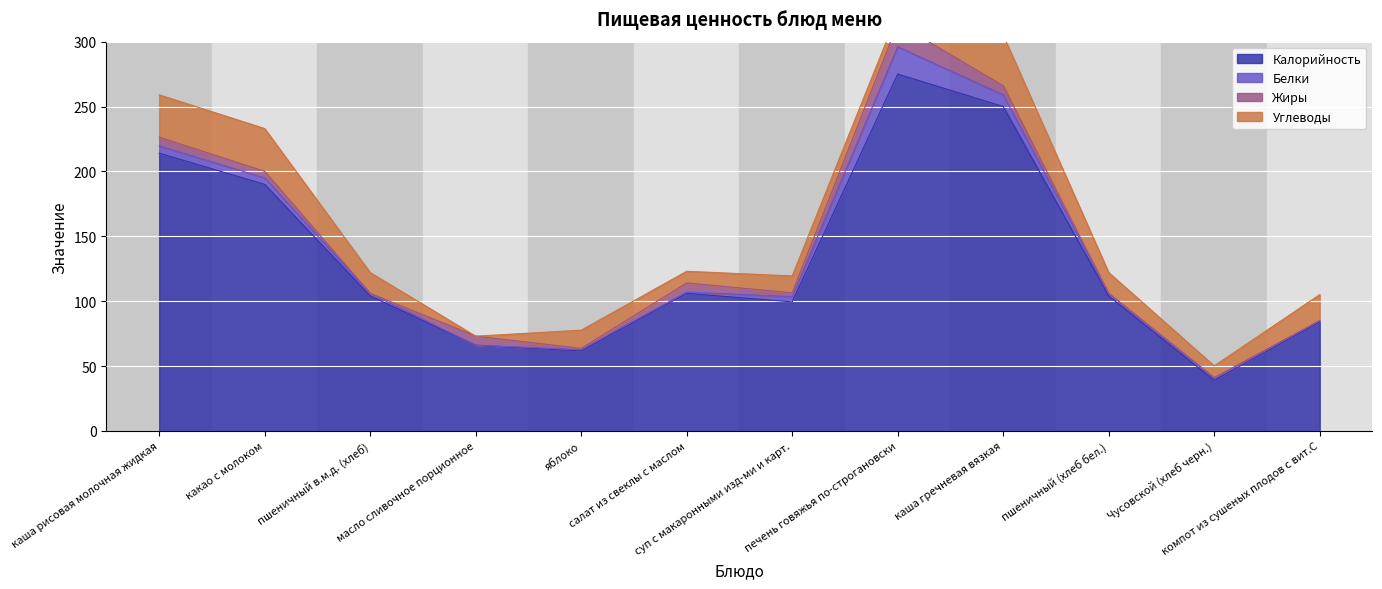

True or false: Калорийность and Белки cross at least once.

False